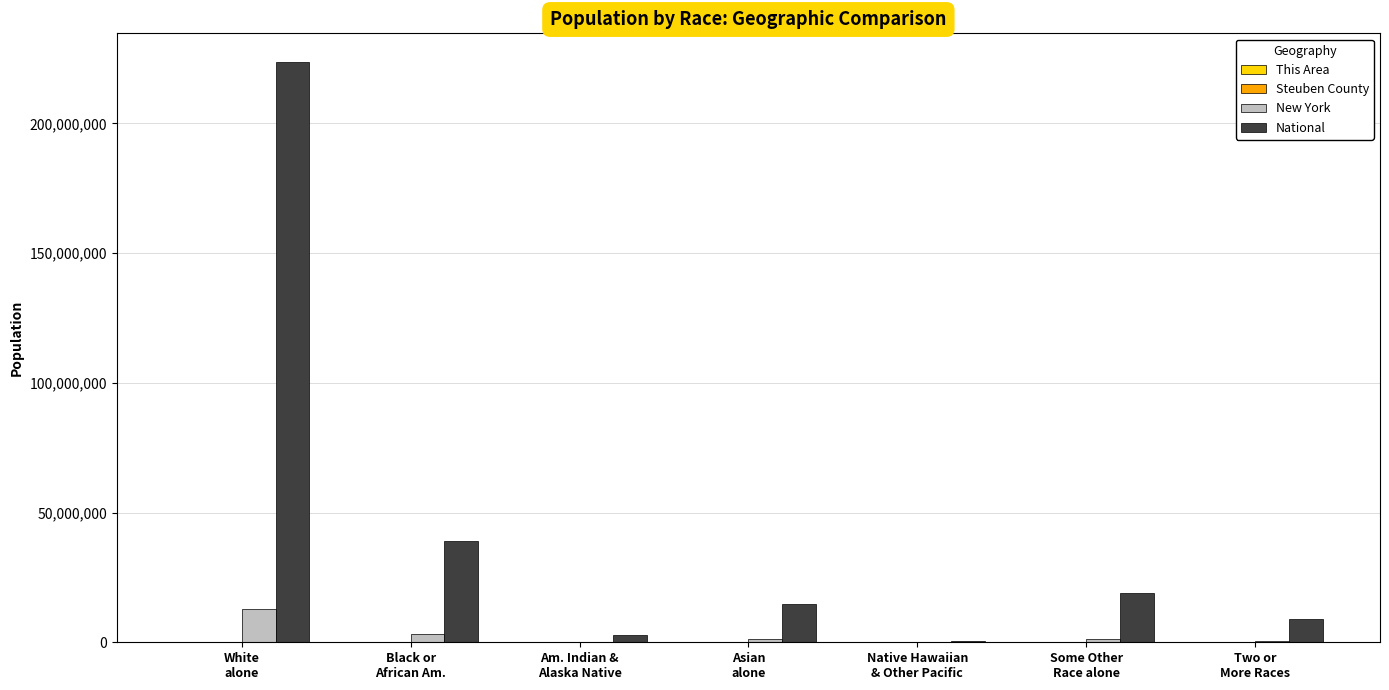

What is the highest value of the New York series?

12740974